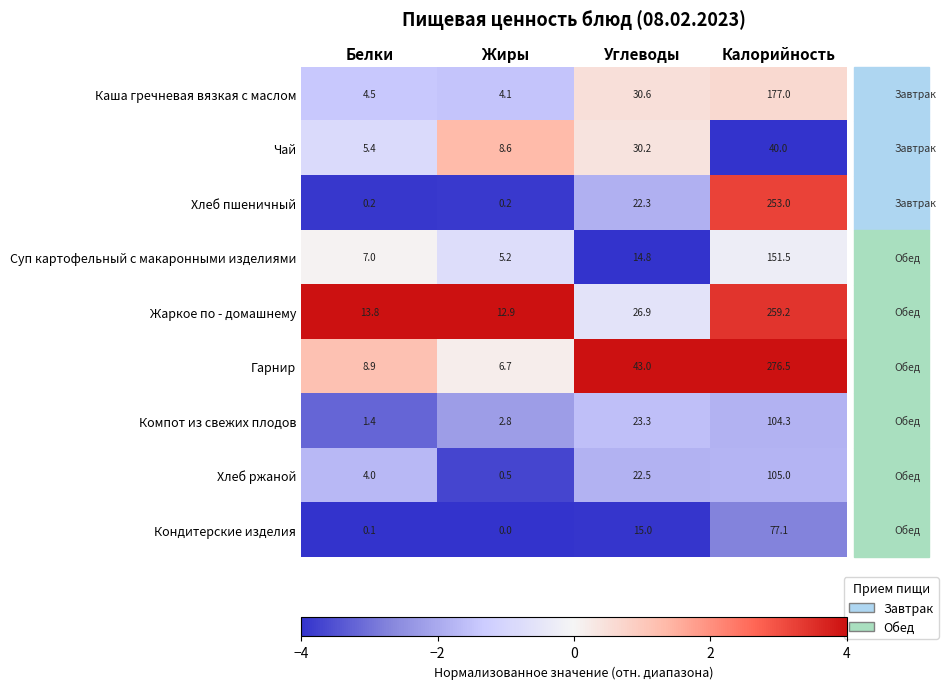

The value of Чай at Белки is 5.4. True or false?

True